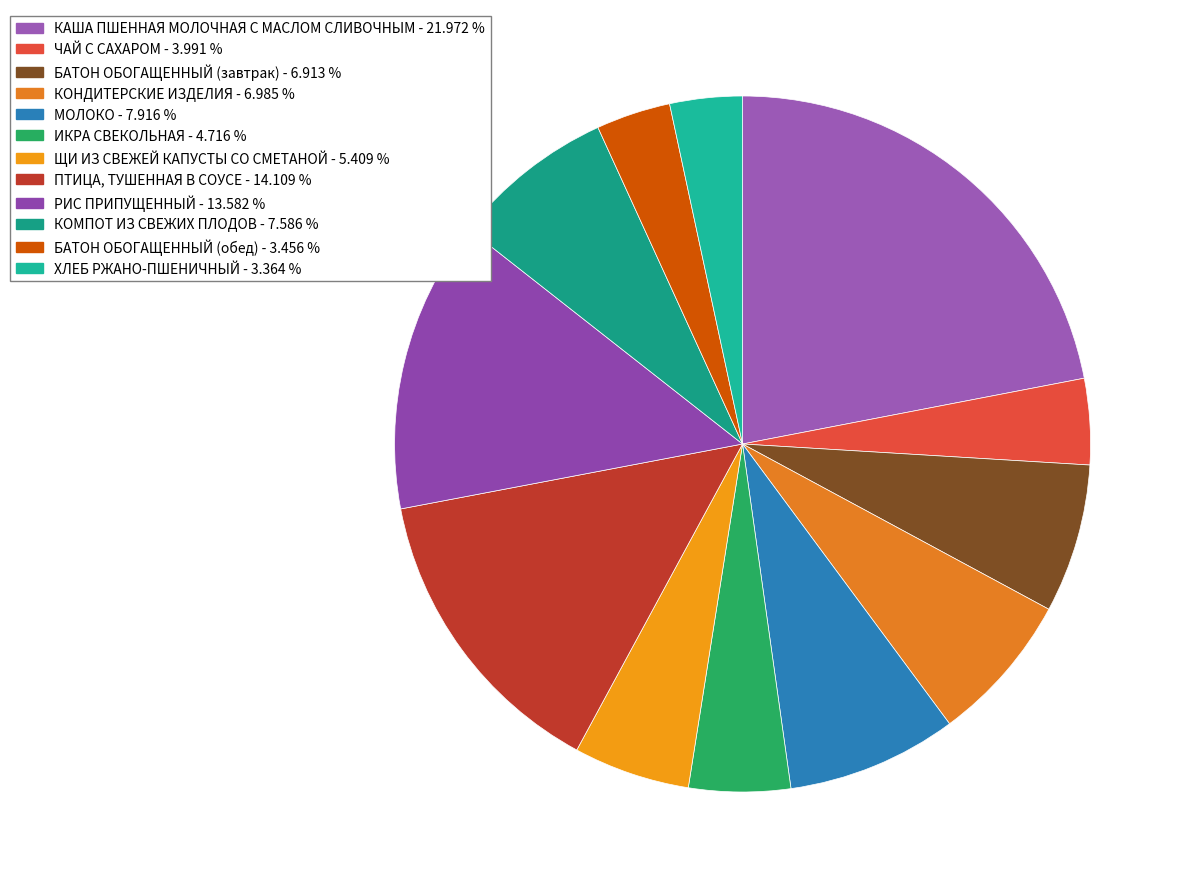

Count the number of slices in the pie.

12